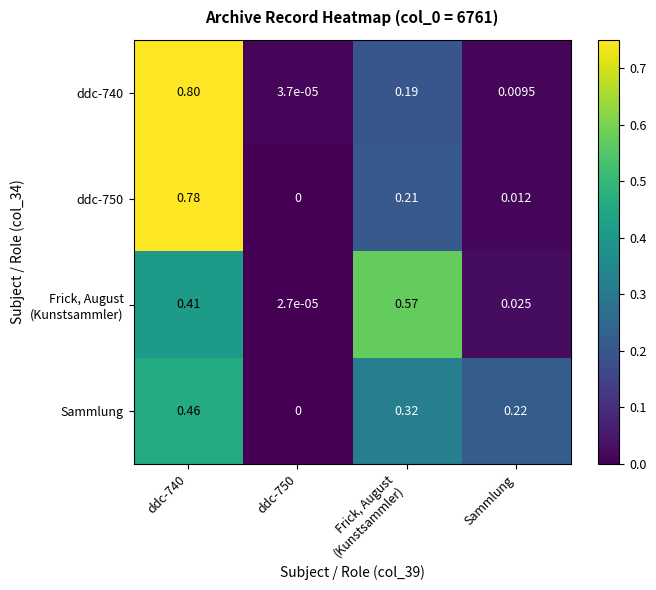

Count the number of categories in the chart.

4